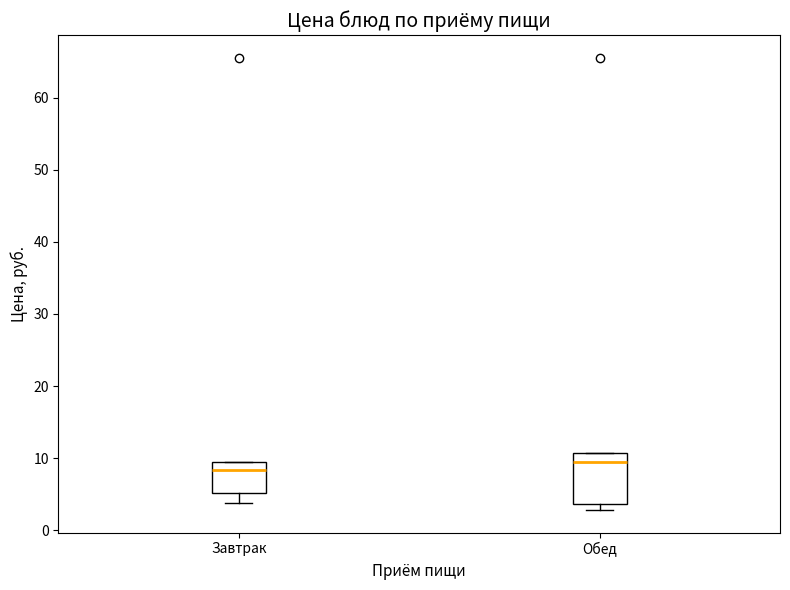

Reading left to right, read every box against the y-axis: the position of its median line, the range the box covers, and the ends of its whiskers. The values are not printed on the chart, so give them approximately, as read against the axis.

Завтрак: median 8, box 5 to 10, whiskers 4 to 10
Обед: median 10, box 4 to 11, whiskers 3 to 11